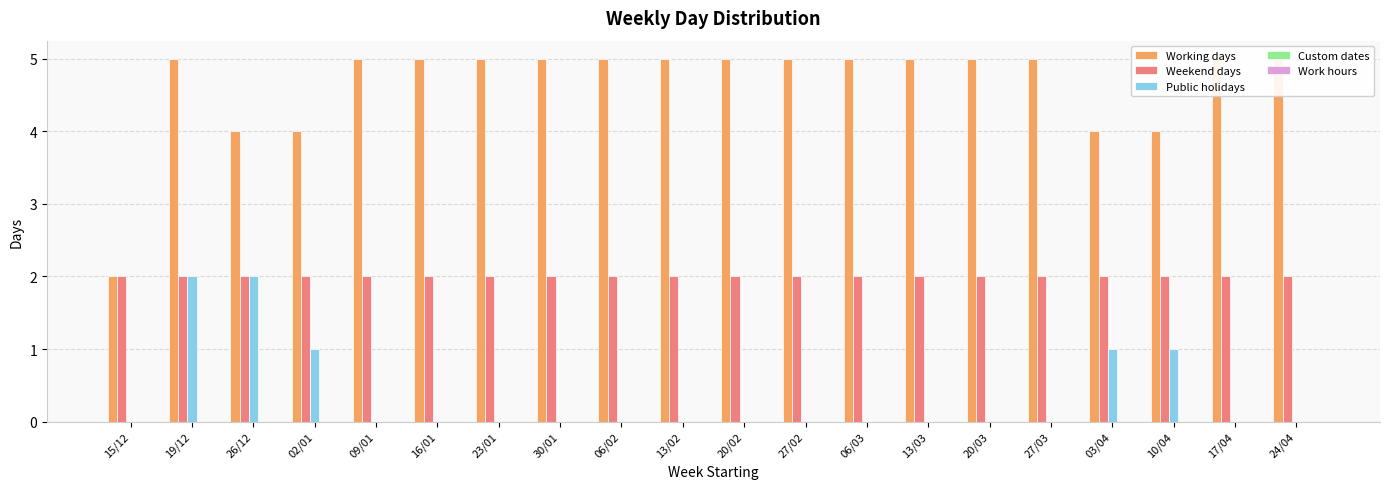

Is it true that Work hours equals 0 at 27/03?

True